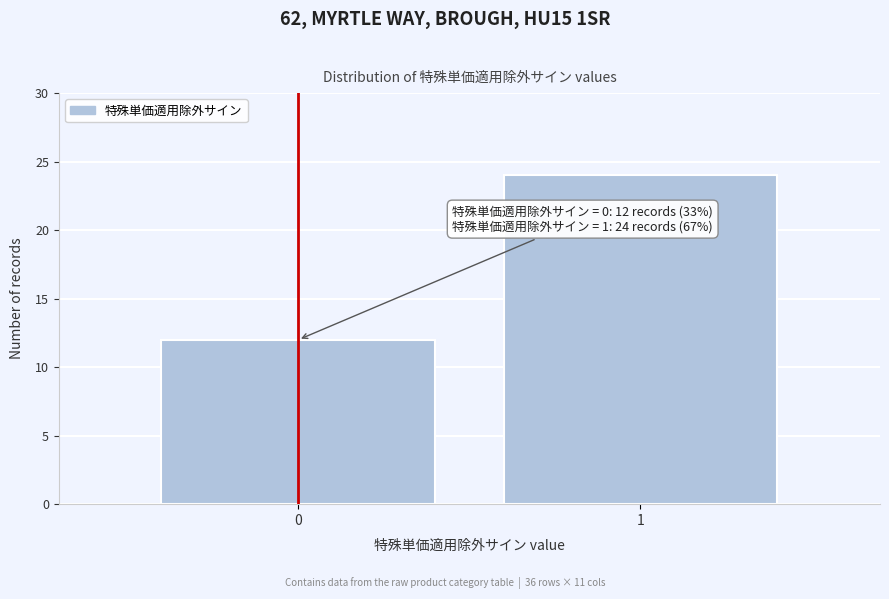

Reading left to right, list all the values displayed in this chart.

12	24